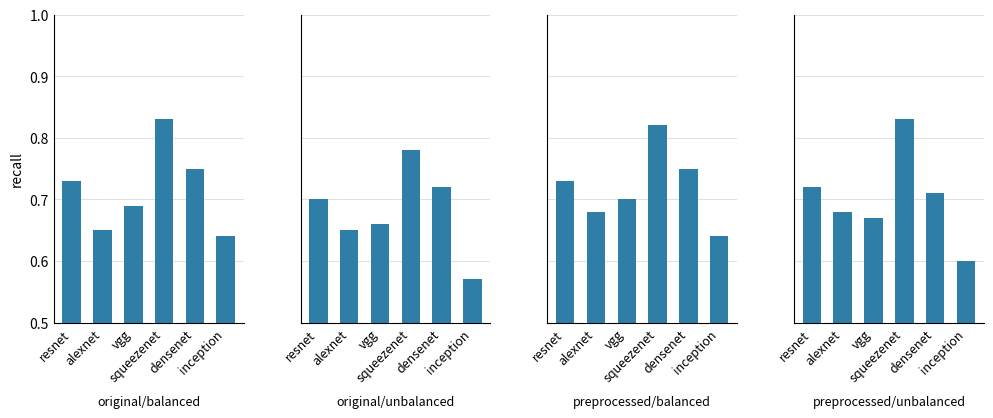

List the labels in order of original/unbalanced value, smallest first.

inception, alexnet, vgg, resnet, densenet, squeezenet